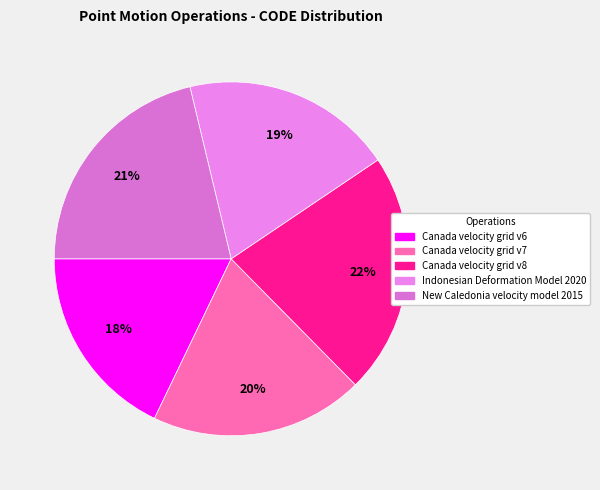

To the nearest percent, what is the difference between the Canada velocity grid v7 and Canada velocity grid v6 slice percentages?

2%